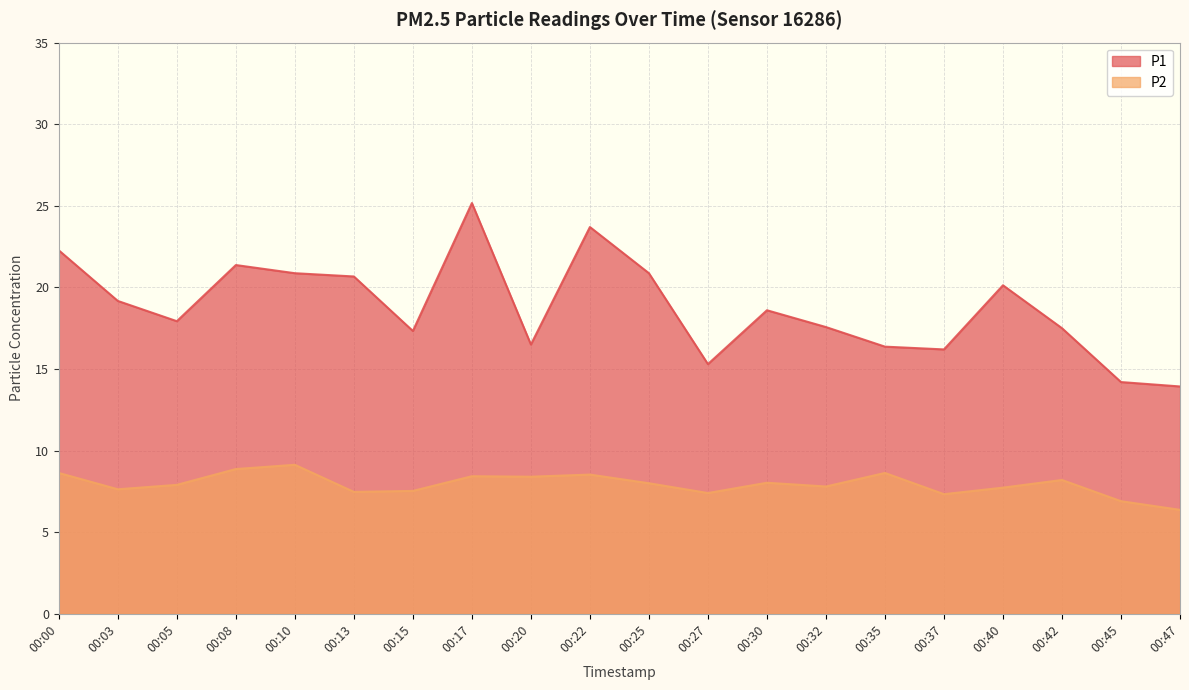

Is the value of P2 at 00:32 greater than the value of P1 at 00:42?

No